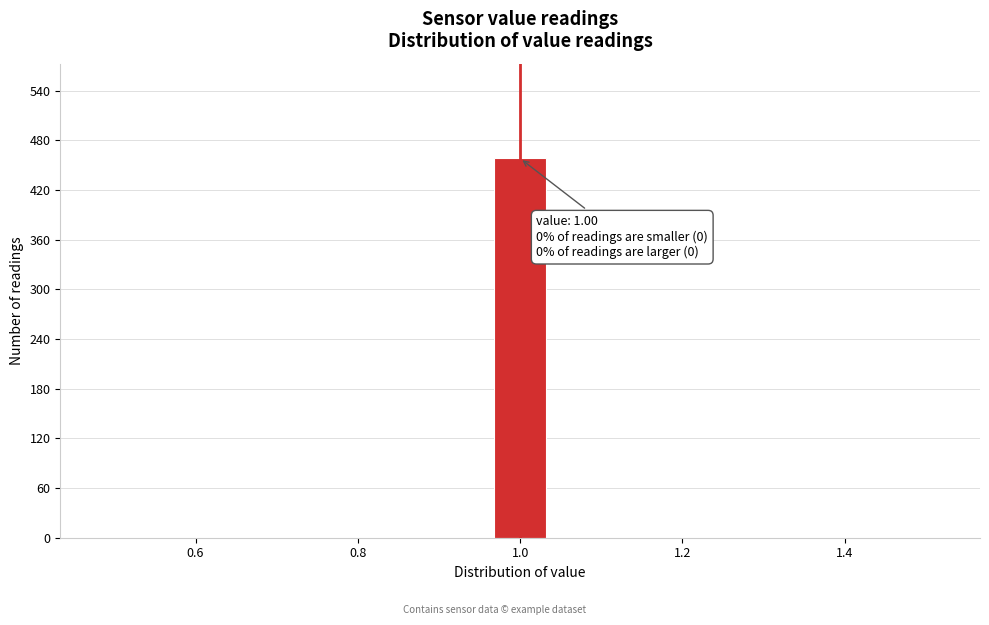

Around what value on the x-axis is the tallest bar? Give the approximate position of its centre, as read against the axis.

1.00